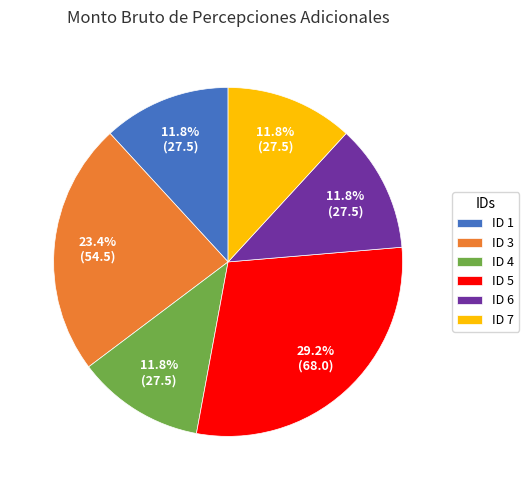

How many slices are in this pie chart?

6